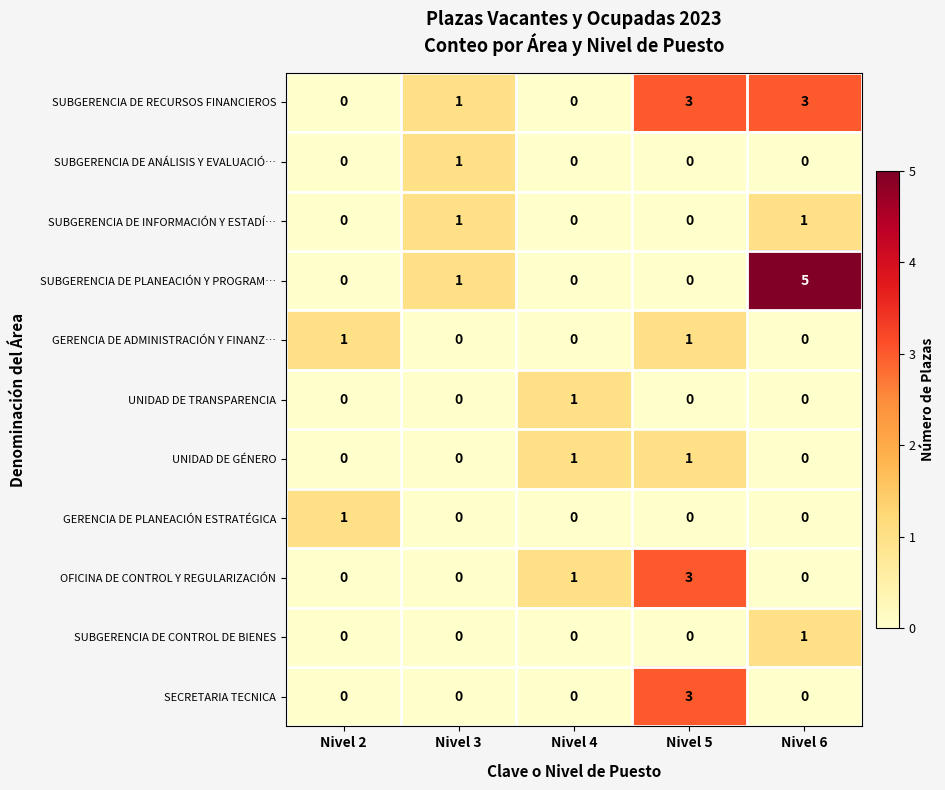

Which series changed the most between Nivel 2 and Nivel 6?

SUBGERENCIA DE PLANEACIÓN Y PROGRAM…